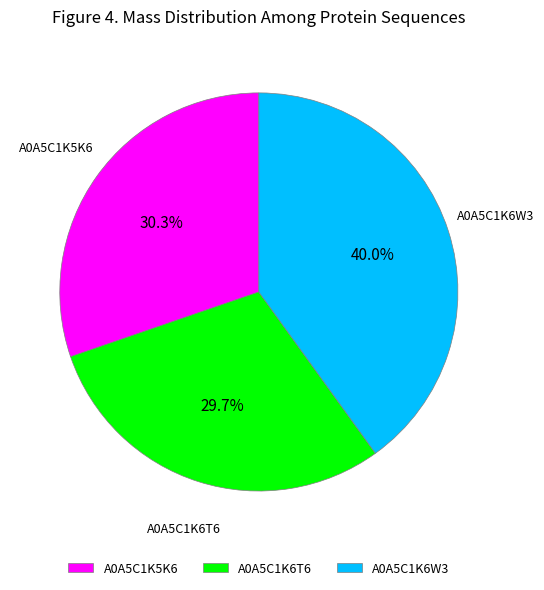

Which category has the biggest portion of the pie?

A0A5C1K6W3